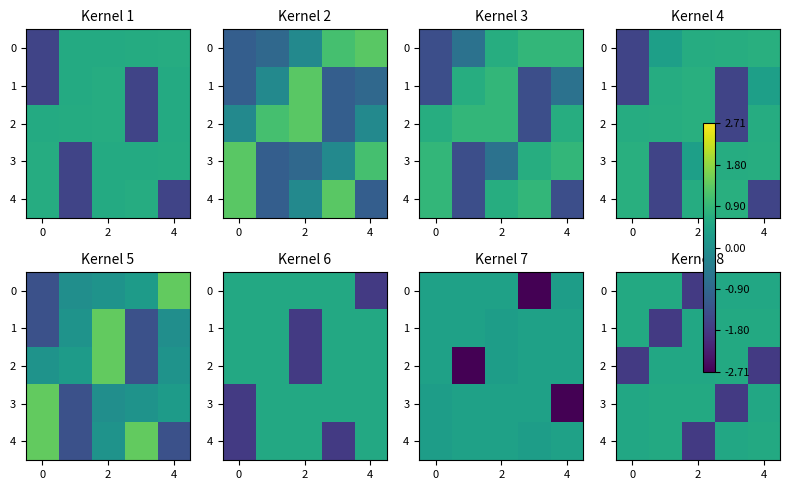

What is the difference between the highest and lowest values at 2?

2.4